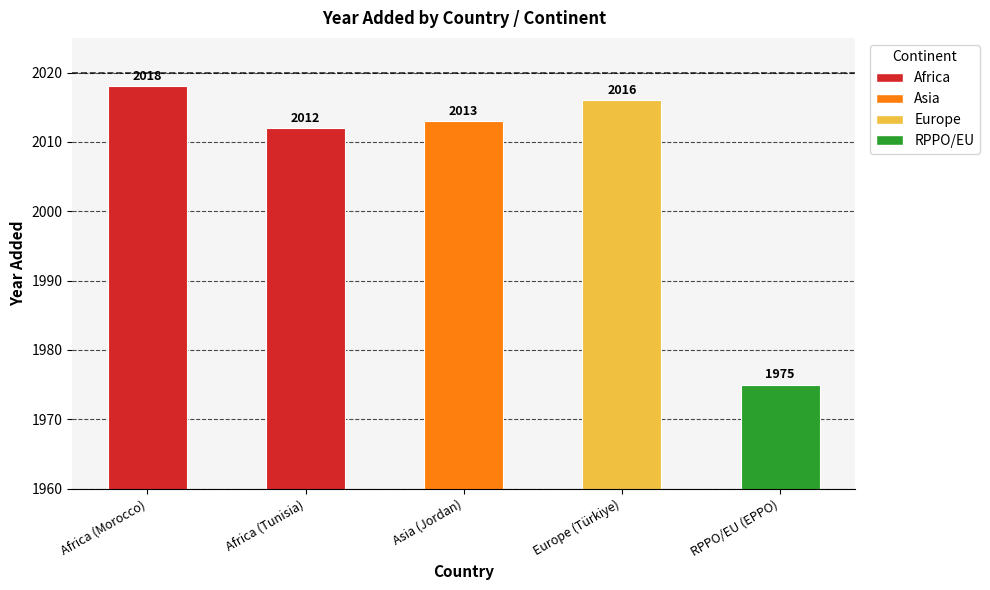

What is the minimum value shown in the chart?

1975